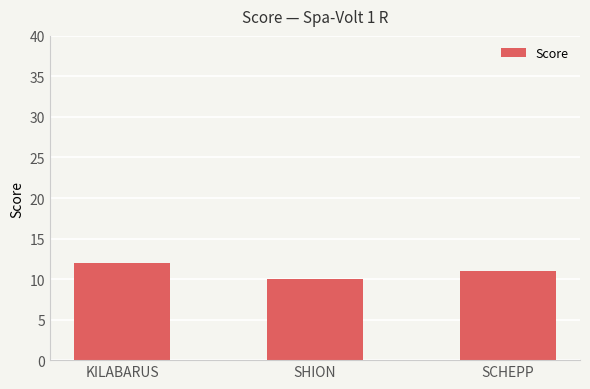

How many distinct data groups are displayed?

1